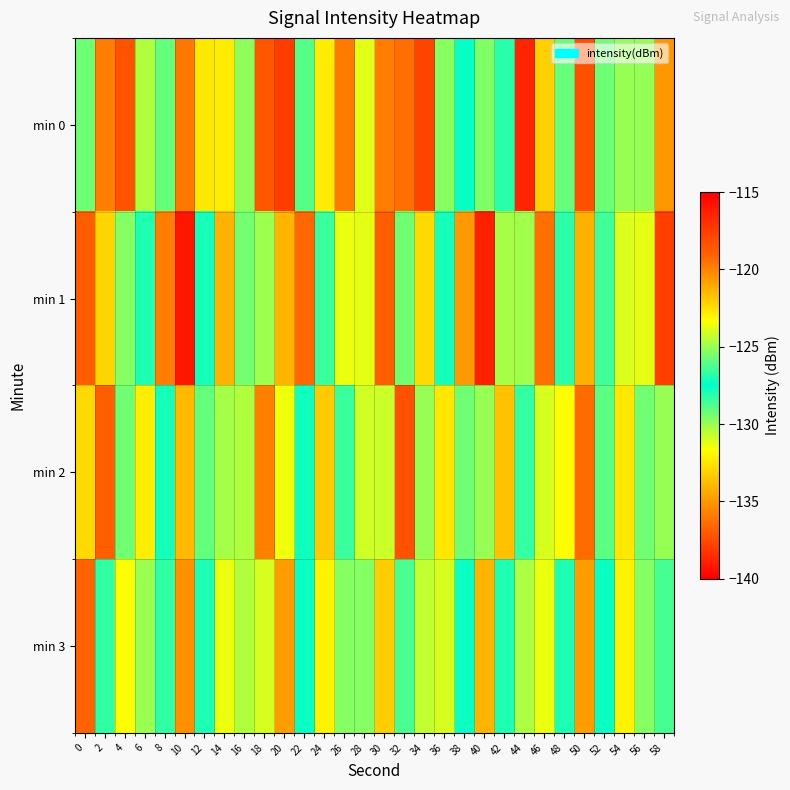

Reading right to left, transcribe all the data shown in this chart.

min 0: 58=-120.6	56=-125.1	54=-130.0	52=-125.7	50=-118.2	48=-125.8	46=-122.1	44=-138.8	42=-126.8	40=-125.4	38=-127.6	36=-125.3	34=-117.8	32=-136.4	30=-119.8	28=-131.2	26=-119.7	24=-122.8	22=-128.9	20=-117.5	18=-118.6	16=-129.8	14=-122.9	12=-122.7	10=-119.7	8=-129.2	6=-130.4	4=-118.4	2=-119.8	0=-125.7
min 1: 58=-117.6	56=-131.2	54=-123.9	52=-128.6	50=-121.2	48=-126.8	46=-119.5	44=-130.1	42=-124.8	40=-116.3	38=-120.6	36=-127.9	34=-122.3	32=-125.7	30=-118.9	28=-131.2	26=-123.7	24=-128.5	22=-119.2	20=-121.3	18=-125.0	16=-125.6	14=-134.2	12=-127.9	10=-116.0	8=-119.8	6=-127.0	4=-129.7	2=-122.2	0=-118.8
min 2: 58=-125.0	56=-129.3	54=-122.7	52=-126.0	50=-119.3	48=-131.7	46=-124.0	44=-128.3	42=-121.7	40=-125.0	38=-129.3	36=-122.7	34=-125.0	32=-118.3	30=-130.8	28=-124.1	26=-128.5	24=-121.9	22=-127.2	20=-123.6	18=-119.9	16=-130.3	14=-124.8	12=-129.1	10=-121.5	8=-127.9	6=-132.2	4=-125.7	2=-118.9	0=-122.3
min 3: 58=-126.3	56=-129.7	54=-123.0	52=-127.3	50=-120.7	48=-127.0	46=-131.3	44=-124.7	42=-128.0	40=-121.3	38=-127.7	36=-131.0	34=-124.3	32=-128.7	30=-122.0	28=-125.3	26=-129.7	24=-123.0	22=-127.3	20=-120.7	18=-124.0	16=-130.3	14=-123.7	12=-127.0	10=-120.3	8=-126.7	6=-130.0	4=-123.3	2=-126.7	0=-119.0